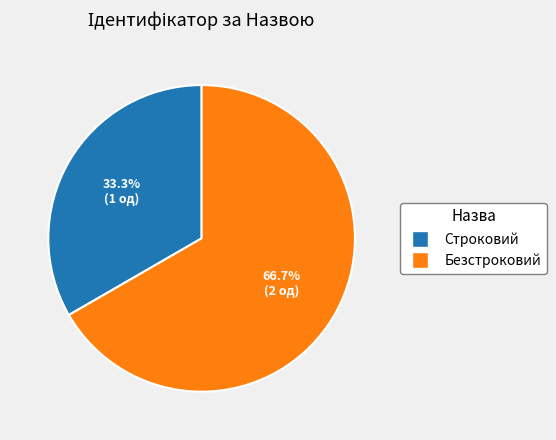

Which slice is the largest?

Безстроковий